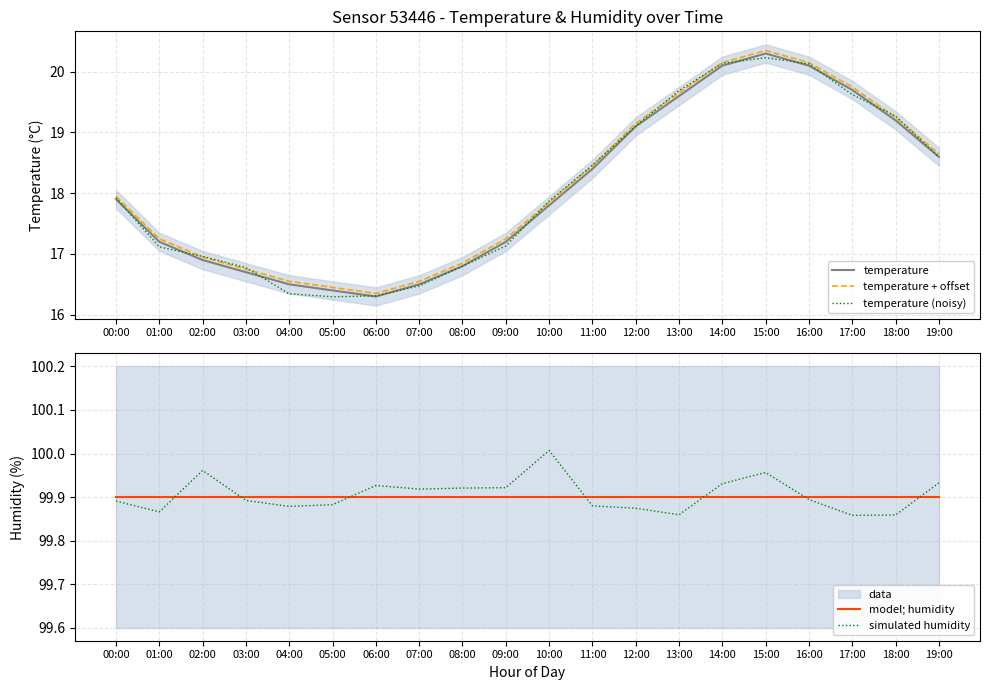

True or false: temperature + offset has more than 1 points higher than both neighbors.

False